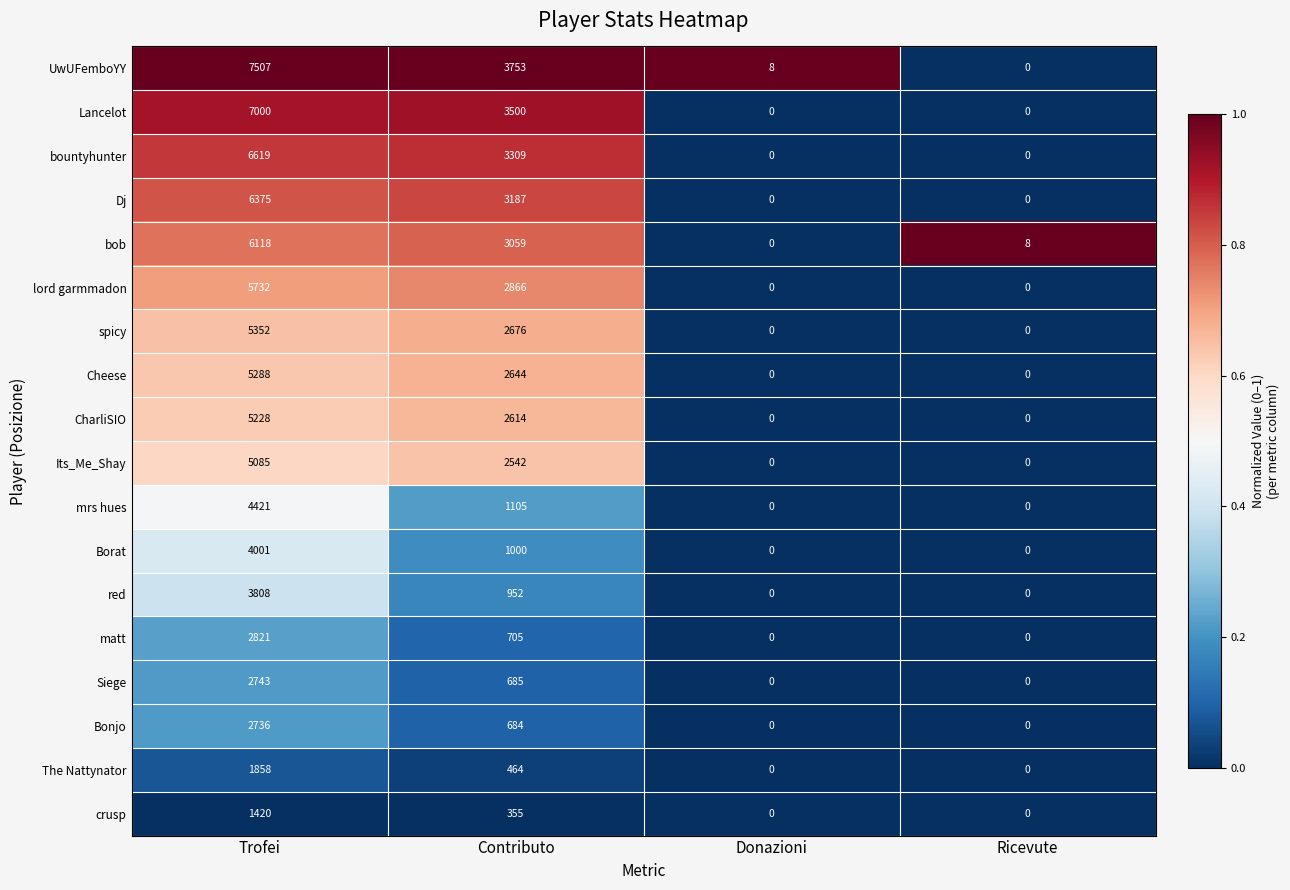

List the series in order of their peak value, lowest first.

crusp, The Nattynator, Bonjo, Siege, matt, red, Borat, mrs hues, Its_Me_Shay, CharliSIO, Cheese, spicy, lord garmmadon, bob, Dj, bountyhunter, Lancelot, UwUFemboYY